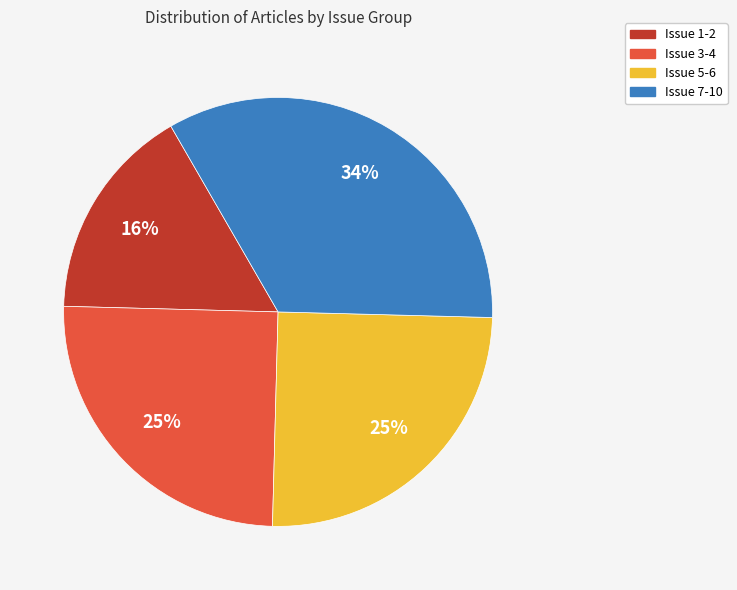

To the nearest percent, what is the average slice percentage?

25%